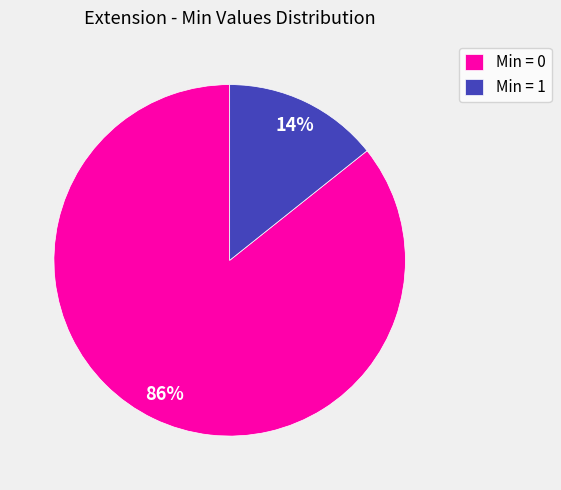

The Min = 1 slice represents 8% of the pie. True or false?

False